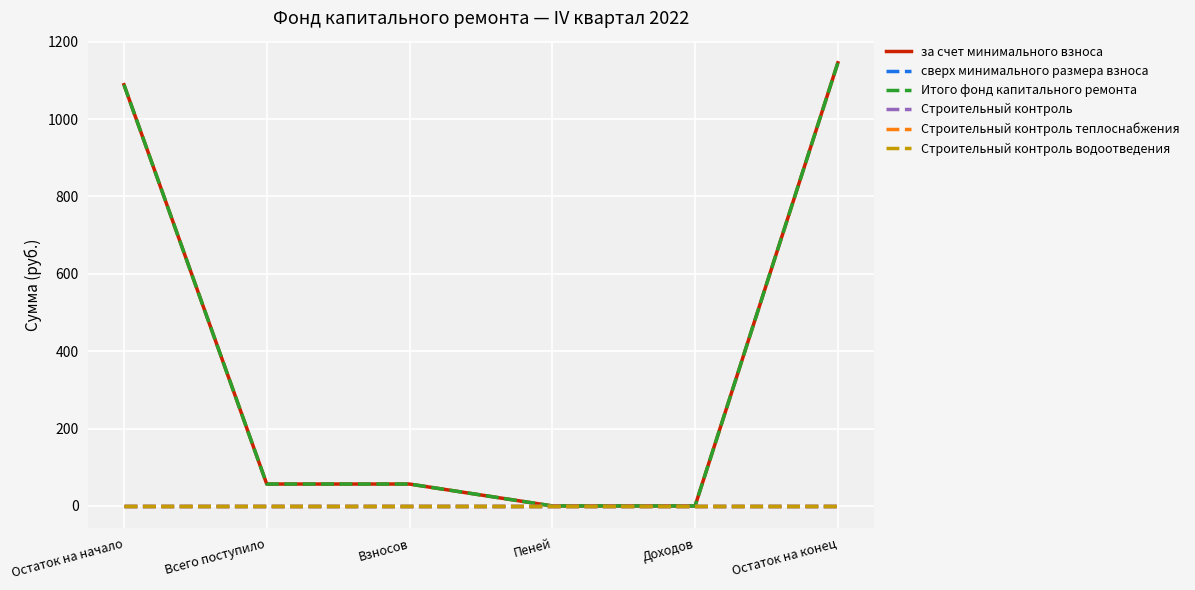

How many lines are shown in the chart?

6